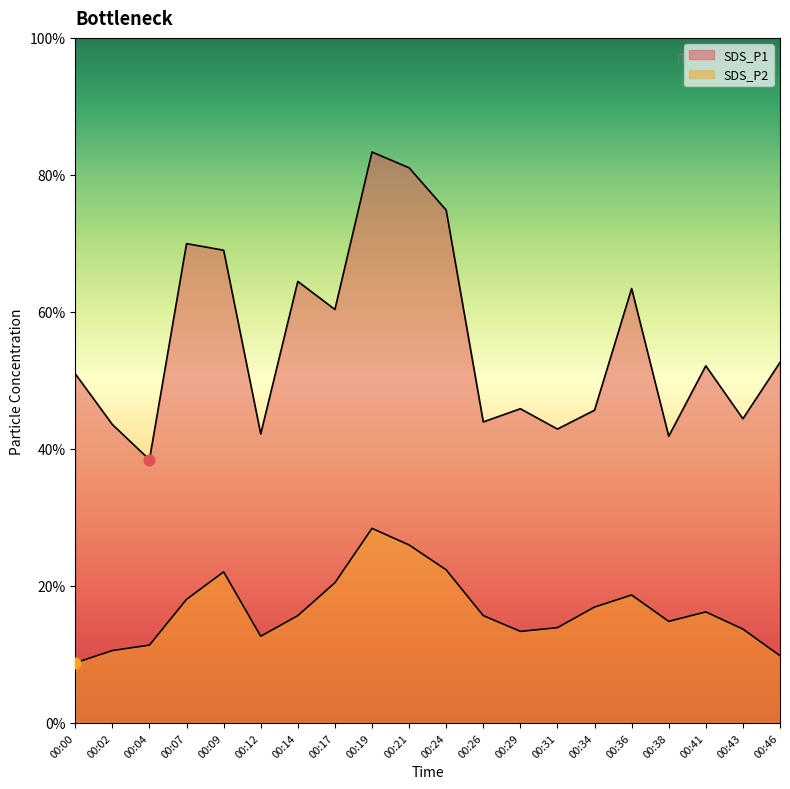

Which series reaches the minimum Y coordinate?

SDS_P2